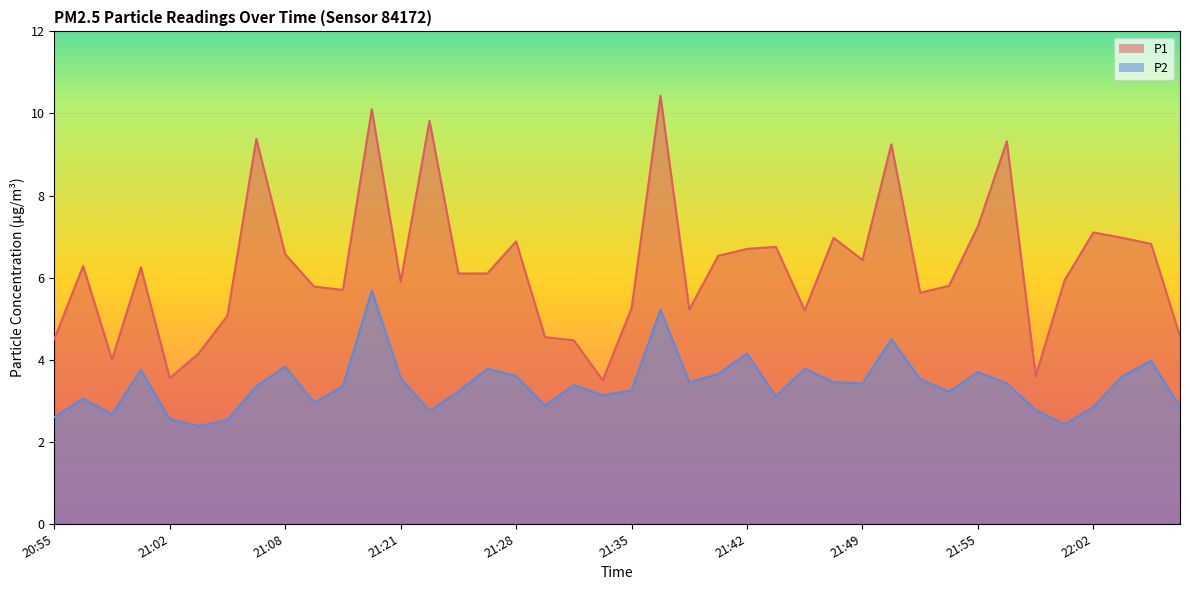

Reading left to right, extract all data points from this chart.

P1: 20:55=4.5	20:56=6.3	20:58=4.0	21:00=6.2	21:02=3.5	21:03=4.2	21:05=5.1	21:07=9.4	21:08=6.6	21:12=5.8	21:14=5.7	21:17=10.1	21:21=5.9	21:22=9.8	21:24=6.1	21:26=6.1	21:28=6.9	21:29=4.5	21:31=4.5	21:33=3.5	21:35=5.2	21:36=10.4	21:38=5.2	21:40=6.5	21:42=6.7	21:43=6.8	21:45=5.2	21:47=7.0	21:49=6.4	21:50=9.2	21:52=5.6	21:54=5.8	21:55=7.2	21:57=9.3	21:59=3.6	22:01=5.9	22:02=7.1	22:04=7.0	22:06=6.8	22:08=4.6
P2: 20:55=2.6	20:56=3.0	20:58=2.7	21:00=3.8	21:02=2.5	21:03=2.4	21:05=2.5	21:07=3.4	21:08=3.8	21:12=3.0	21:14=3.4	21:17=5.7	21:21=3.5	21:22=2.8	21:24=3.2	21:26=3.8	21:28=3.6	21:29=2.9	21:31=3.4	21:33=3.1	21:35=3.2	21:36=5.2	21:38=3.5	21:40=3.6	21:42=4.2	21:43=3.1	21:45=3.8	21:47=3.5	21:49=3.4	21:50=4.5	21:52=3.5	21:54=3.2	21:55=3.7	21:57=3.4	21:59=2.8	22:01=2.4	22:02=2.9	22:04=3.6	22:06=4.0	22:08=2.9